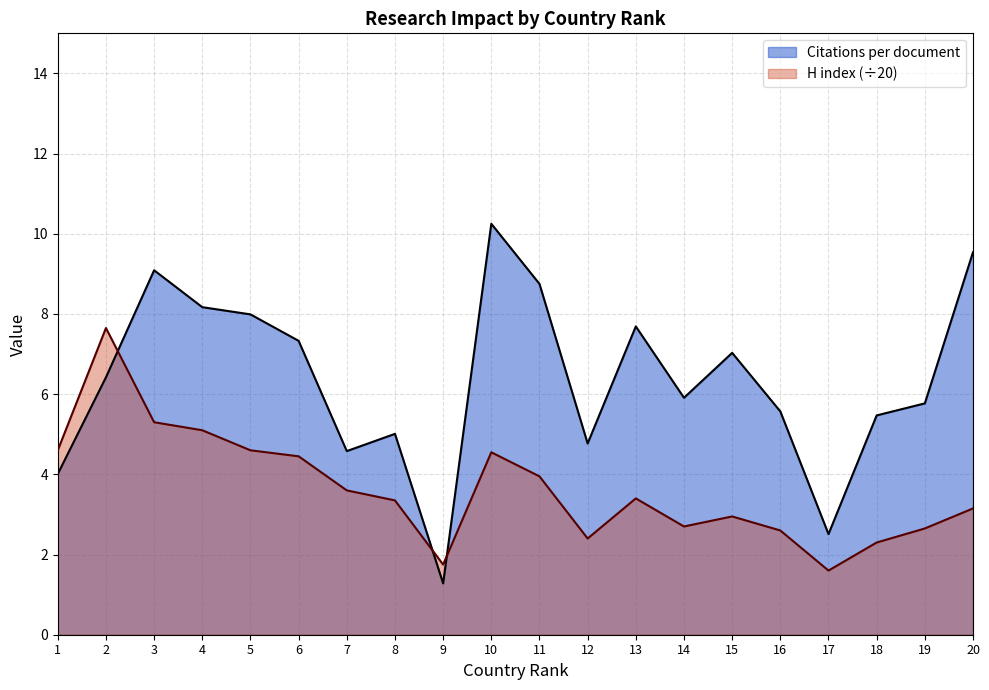

Which series has the widest spread of values?

Citations per document